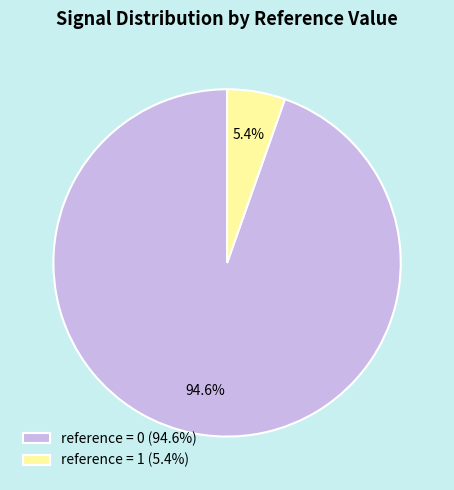

Count the number of slices in the pie.

2